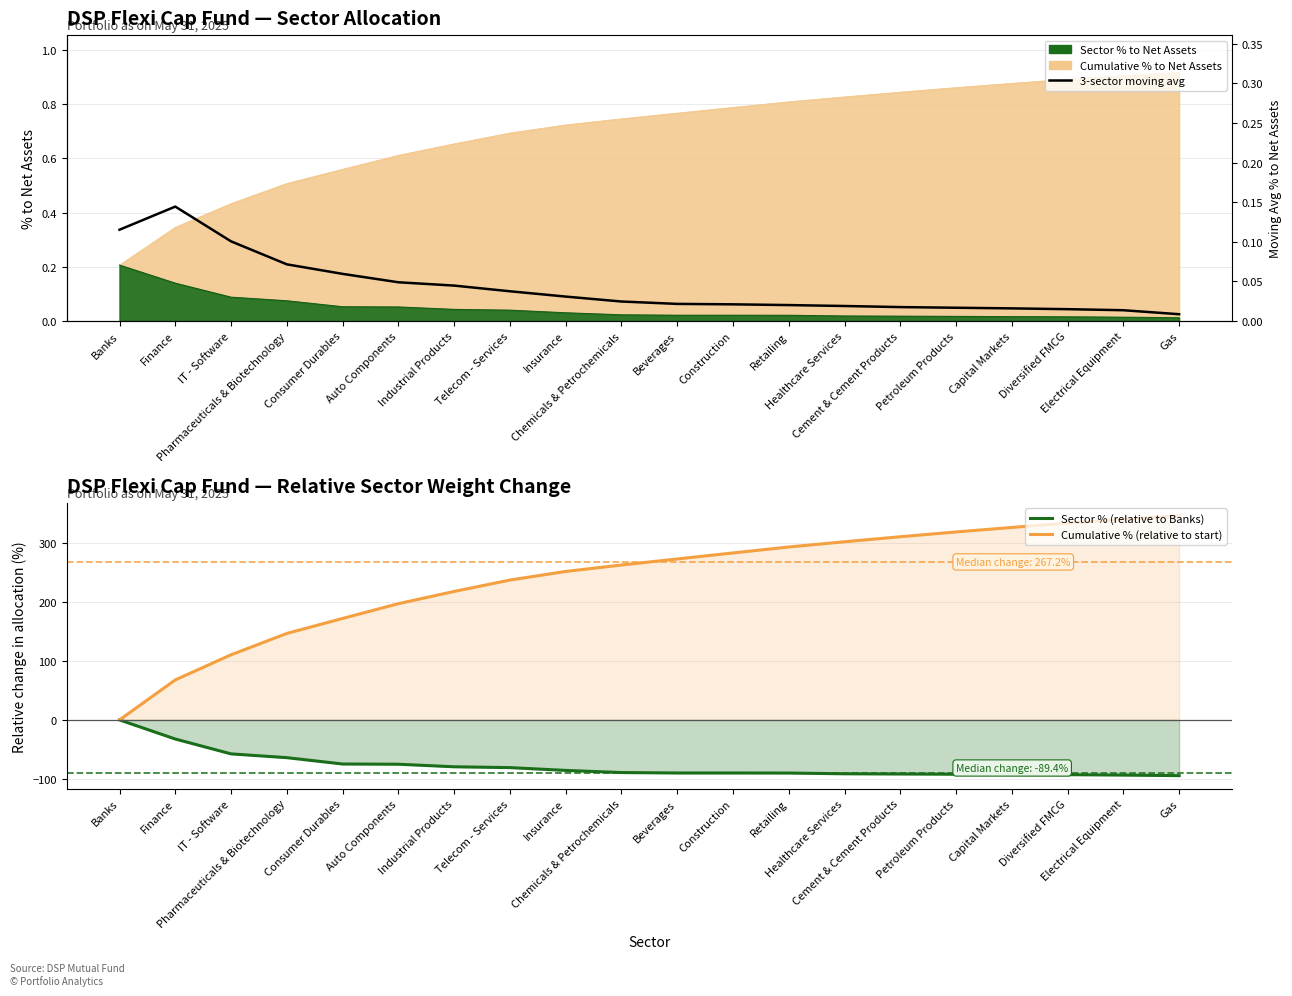

True or false: 3-sector moving avg has a value of 0.0 at Chemicals & Petrochemicals.

True